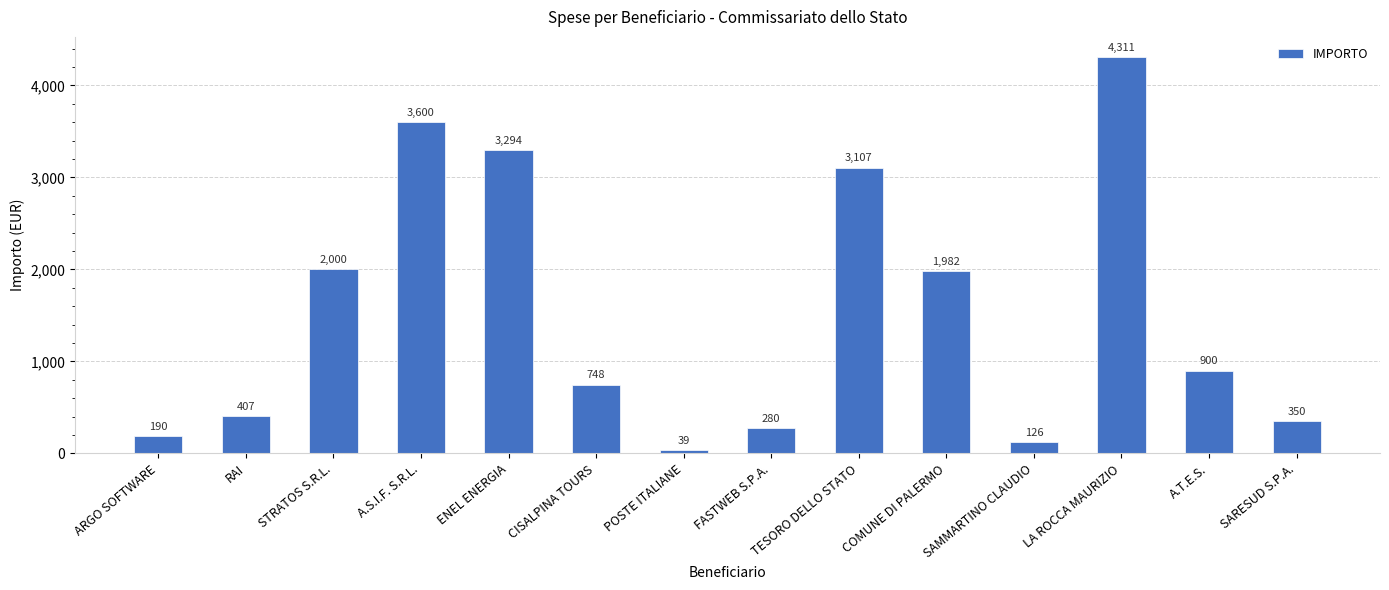

The value at STRATOS S.R.L. is 2934.0. True or false?

False